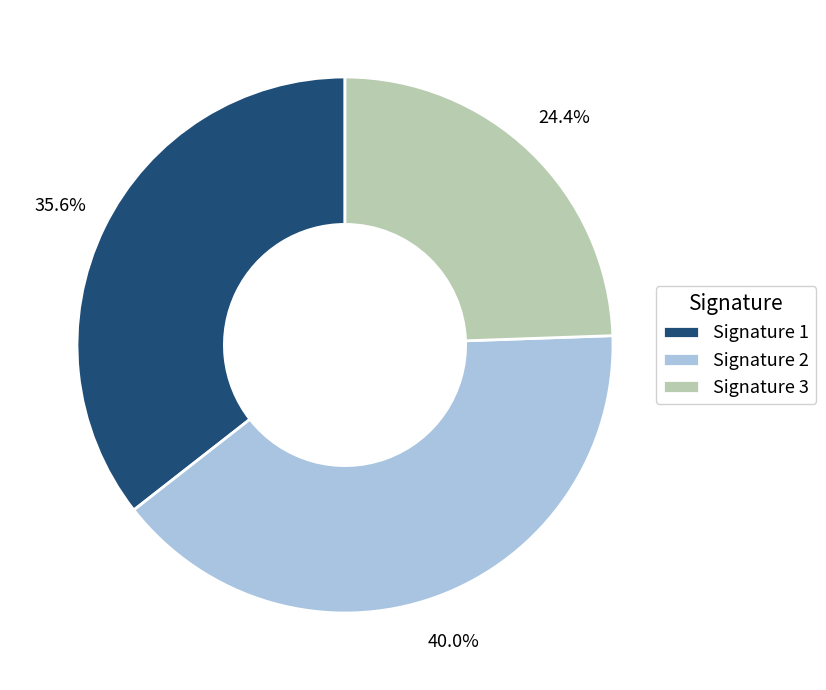

How many segments does this pie chart have?

3